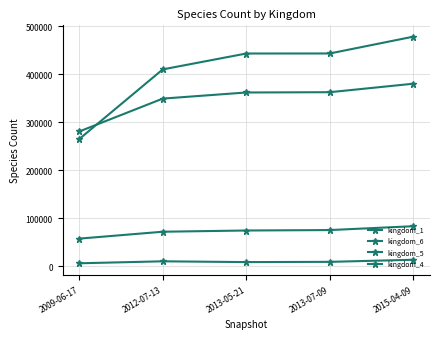

What is the value of the kingdom_5 point at the 1st from the left?

57819